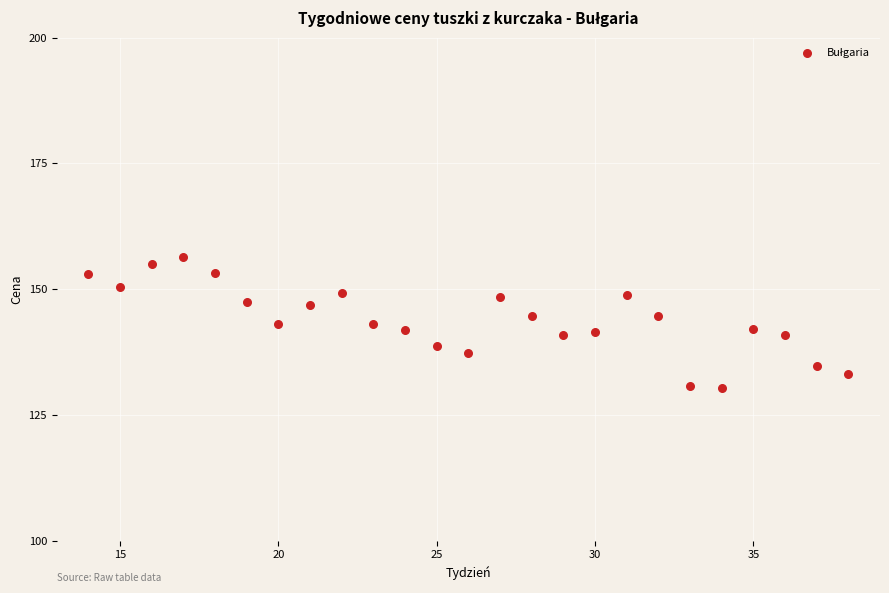

What is the range of X values (max minus min)?

24.0